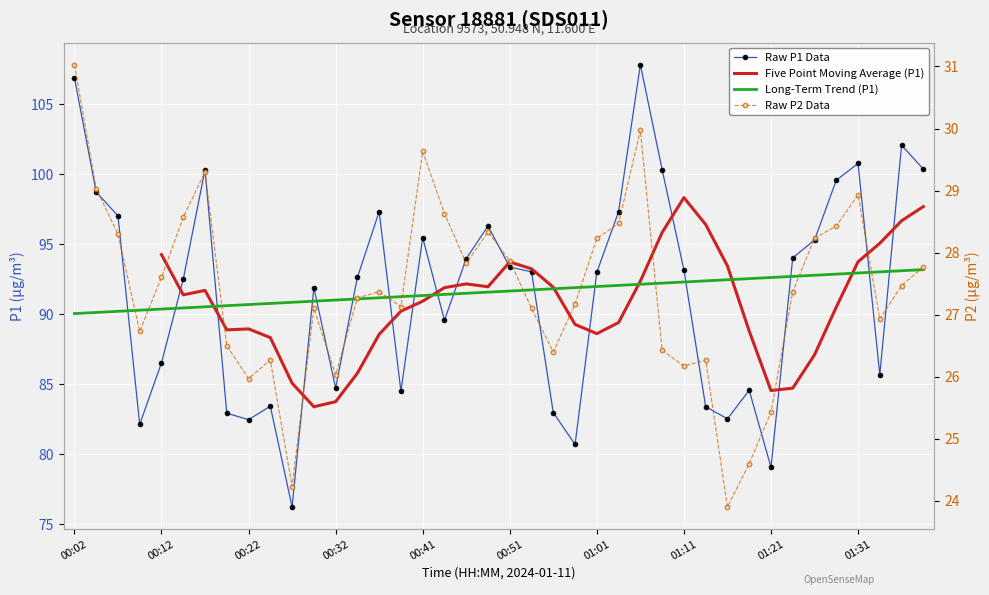

Which series has the largest range (max minus min)?

Raw P1 Data